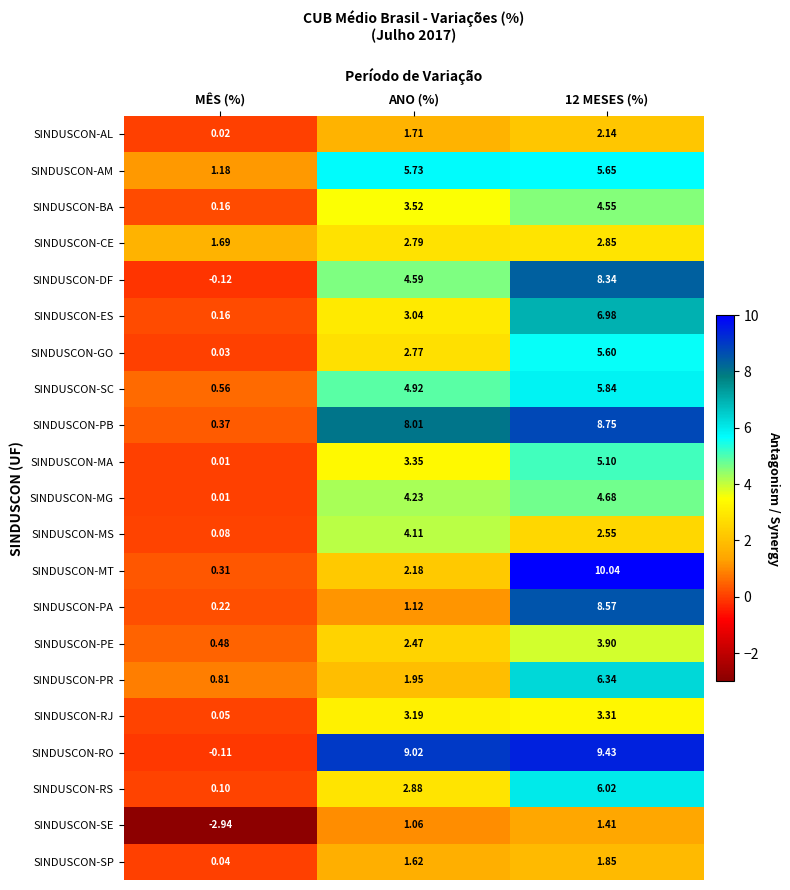

Which category has the lowest value across all series?

MÊS (%)